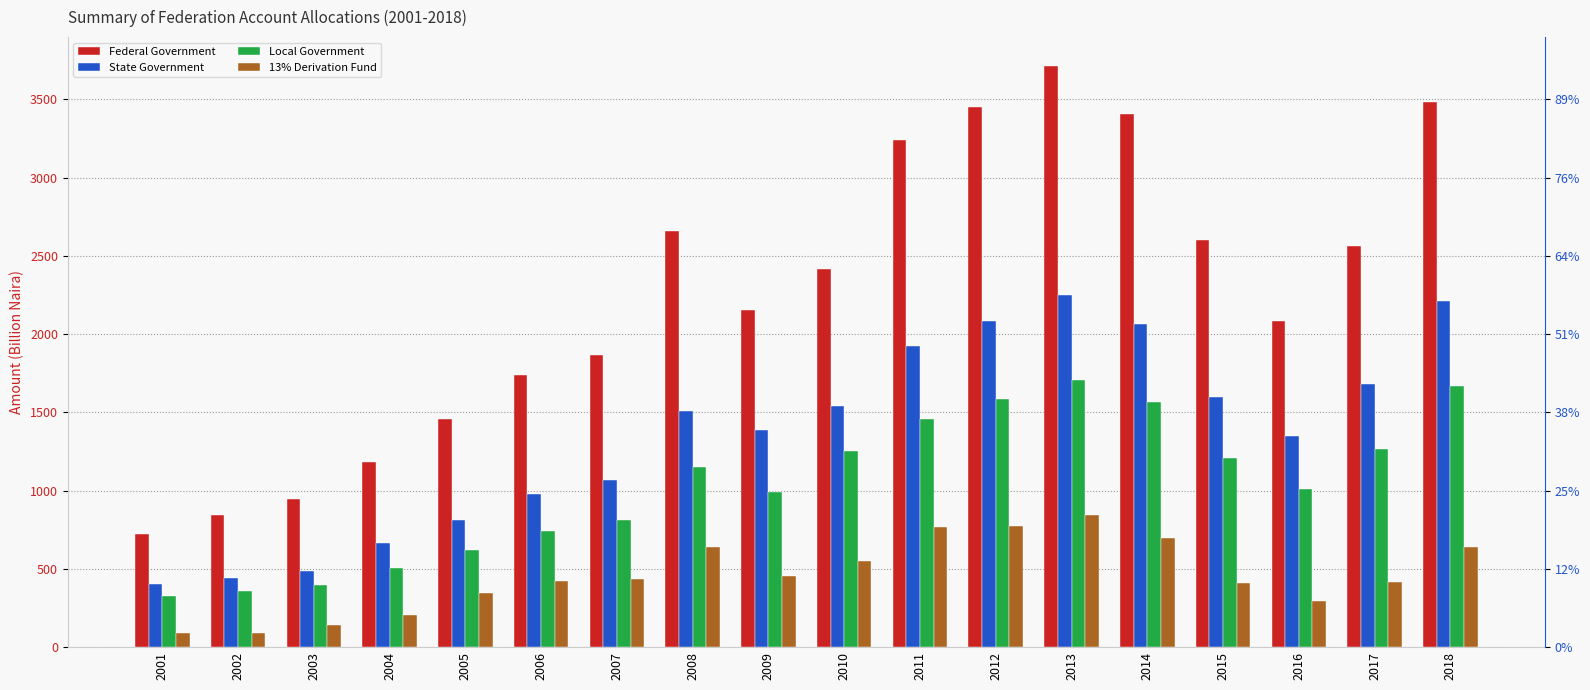

How many bars are there in each group?

4